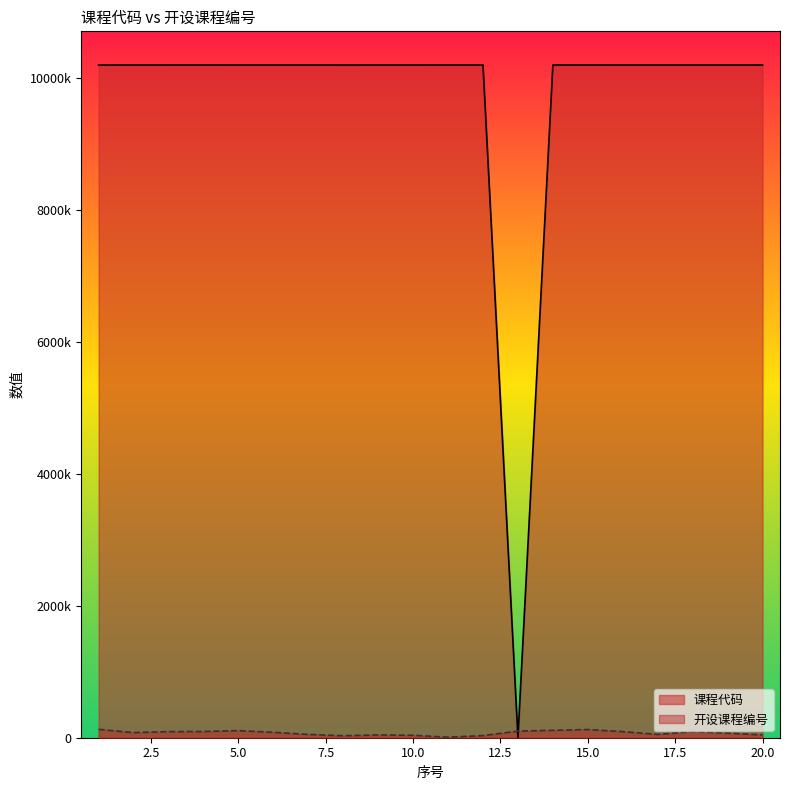

Reading left to right, transcribe all the data shown in this chart.

课程代码: 10200456	10200329	10200404	10200441	10200363	10200255	10200313	10200167	10200274	10200273	10200003	10200188	83	10200452	10200455	10200328	10200216	10200349	10200351	10200213
开设课程编号: 127671	78061	92863	94362	108351	81550	50089	29520	42682	36694	8147	31857	100871	112500	124335	92860	50061	92839	69641	42680